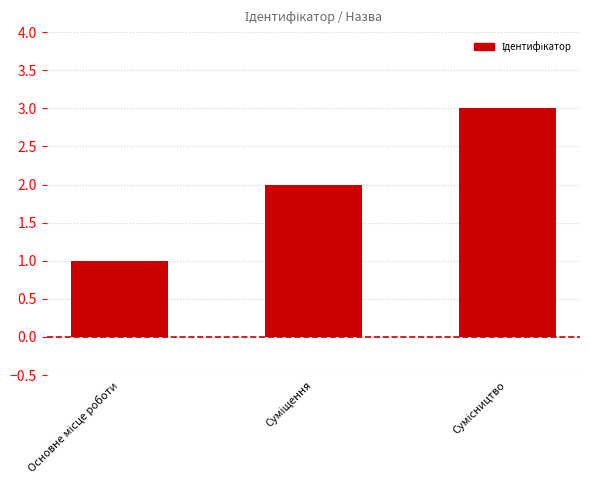

What is the greatest value displayed?

3